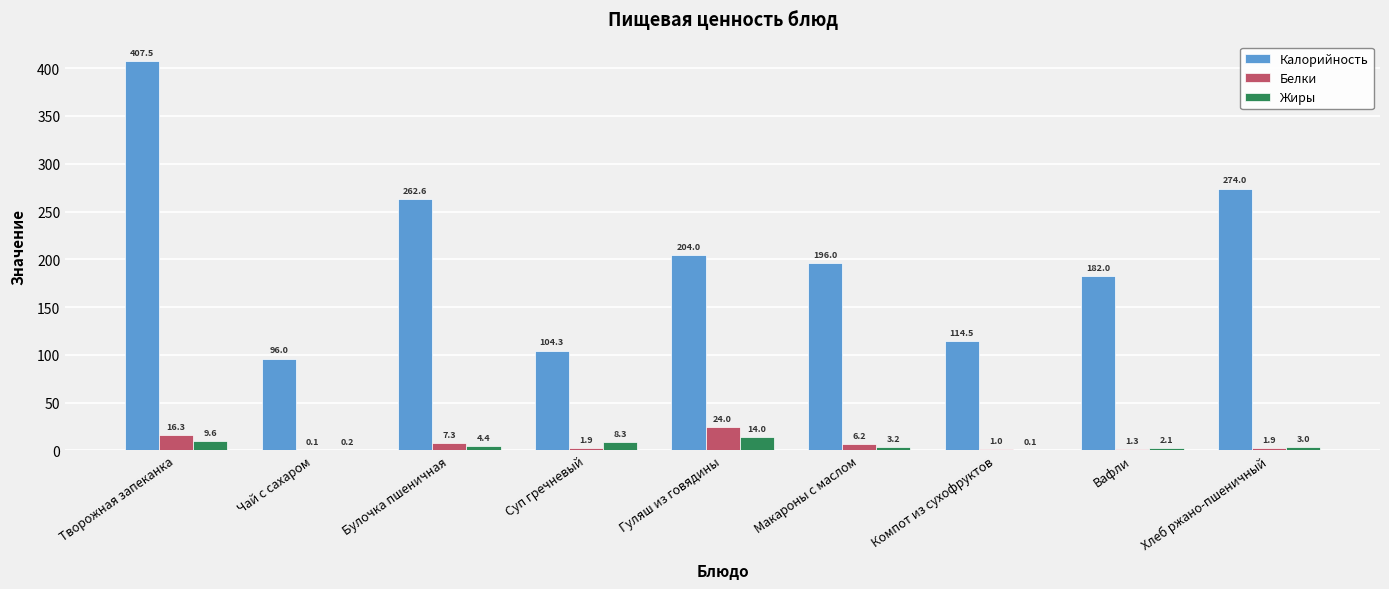

How many data points does each series have?

9